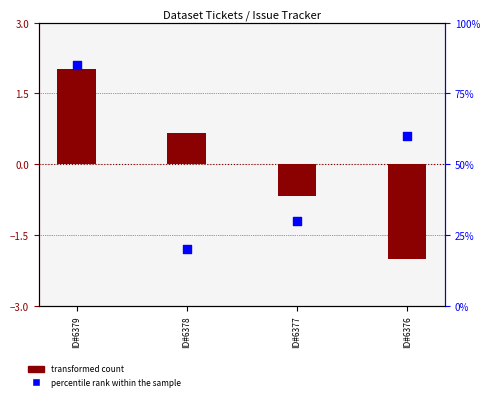

Which series reaches the maximum Y coordinate?

percentile rank within the sample